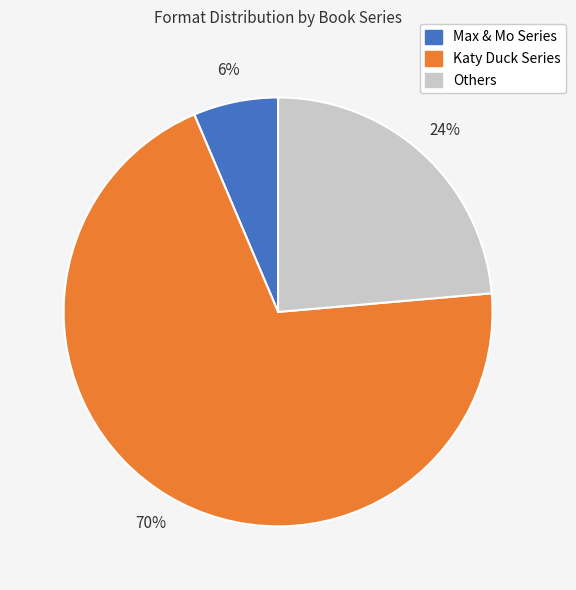

To the nearest percent, what is the difference between the largest and smallest slice percentages?

64%